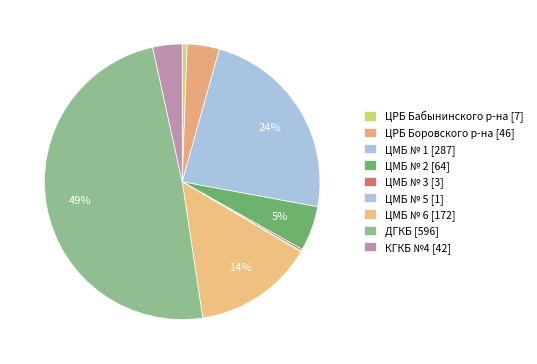

The КГКБ №4 [42] slice represents 17% of the pie. True or false?

False